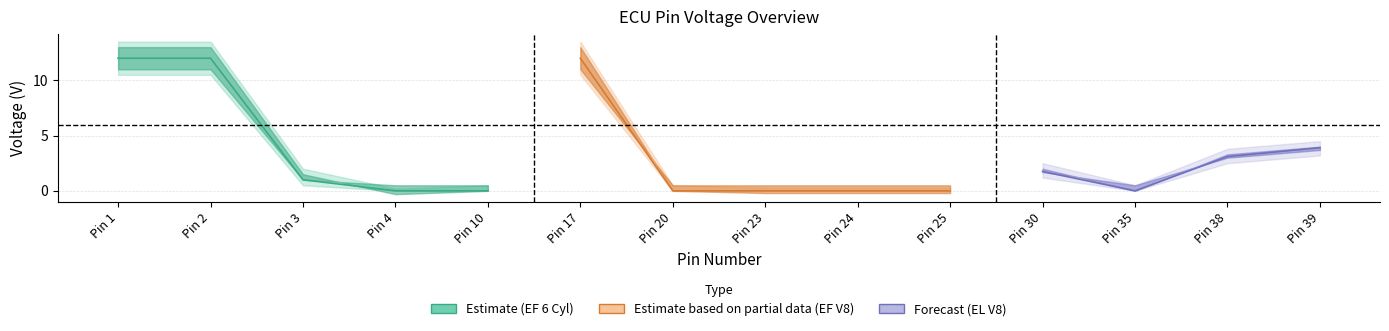

How many lines are shown in the chart?

3